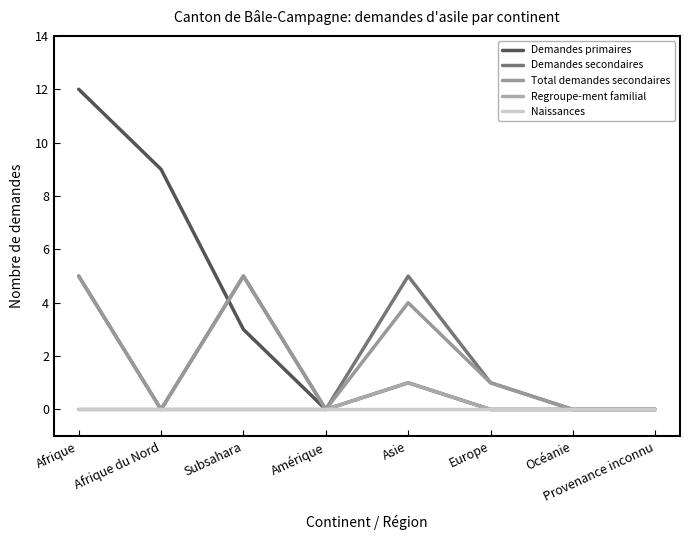

At how many categories does at least one series exceed 9?

1